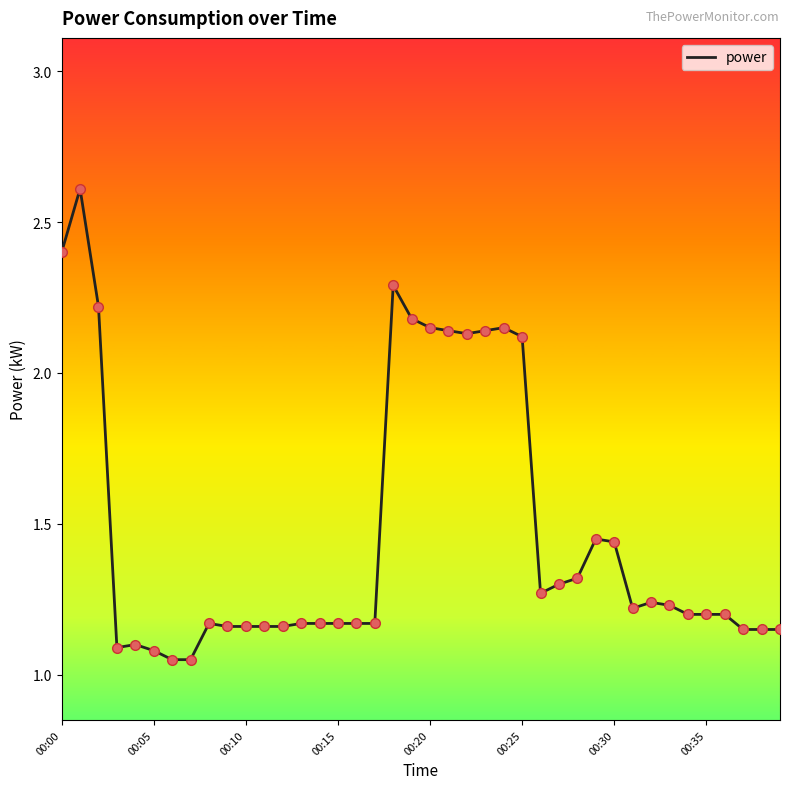

What is the maximum value shown in the chart?

2.6